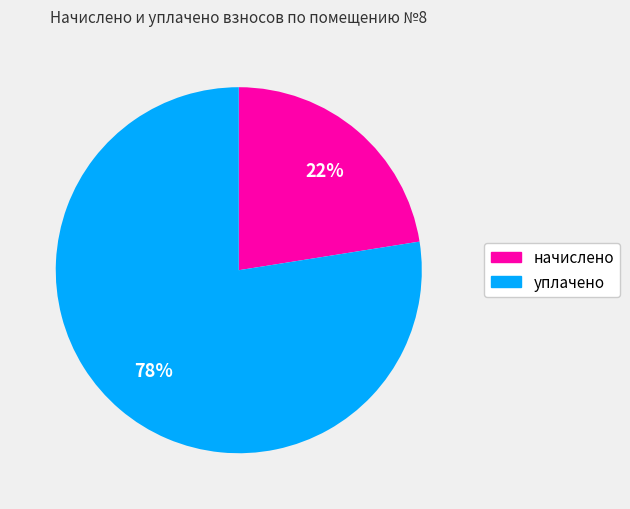

What is the largest slice in the pie chart?

уплачено